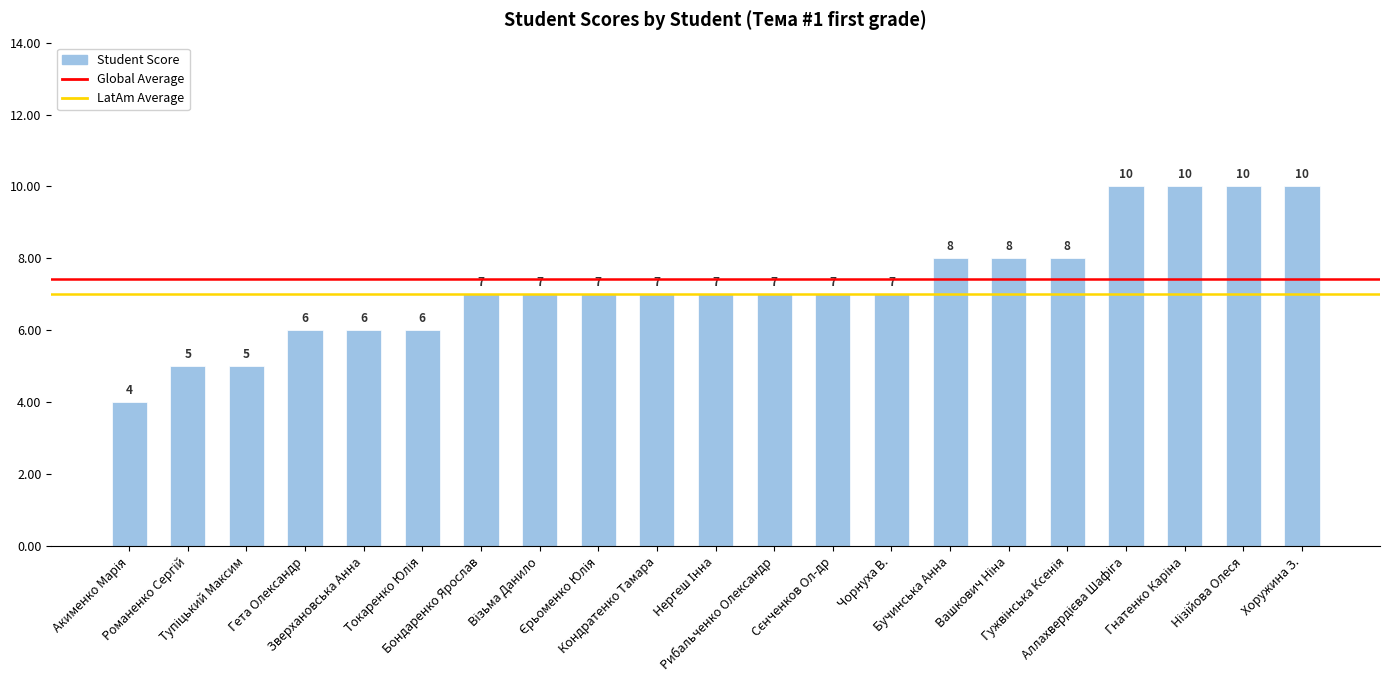

The value at Рибальченко Олександр is 7. True or false?

True